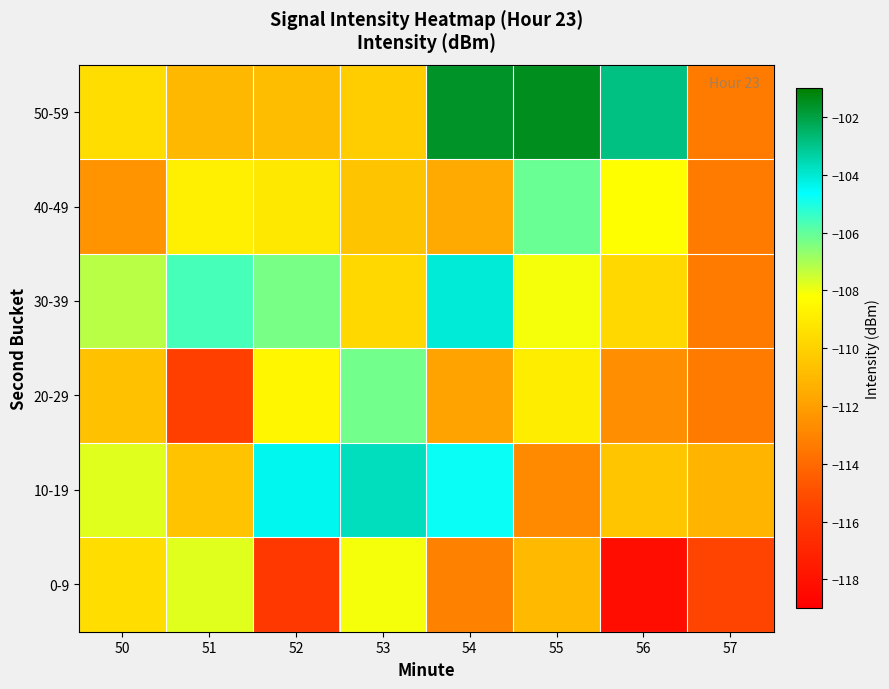

List the series in order of their peak value, lowest first.

0-9, 20-29, 40-49, 30-39, 10-19, 50-59